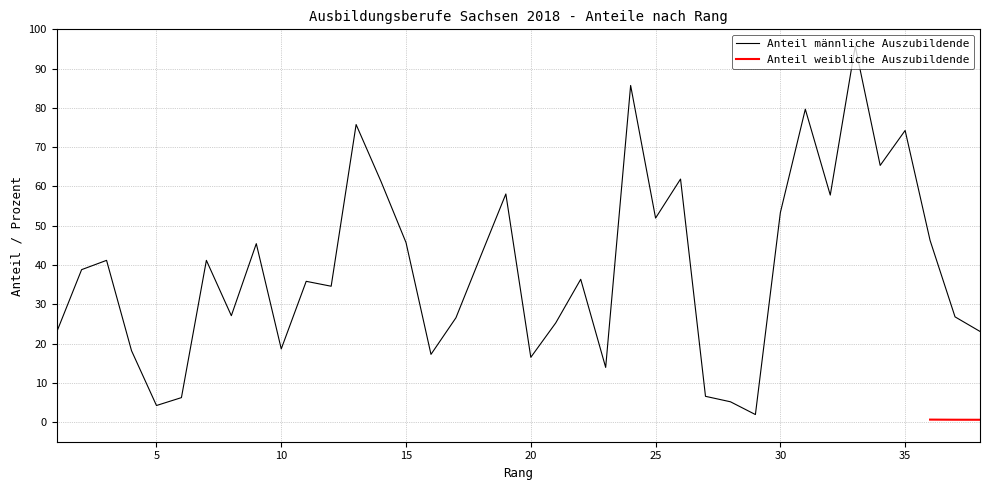

True or false: Anteil männliche Auszubildende has a value of 4.2 at 5.

True